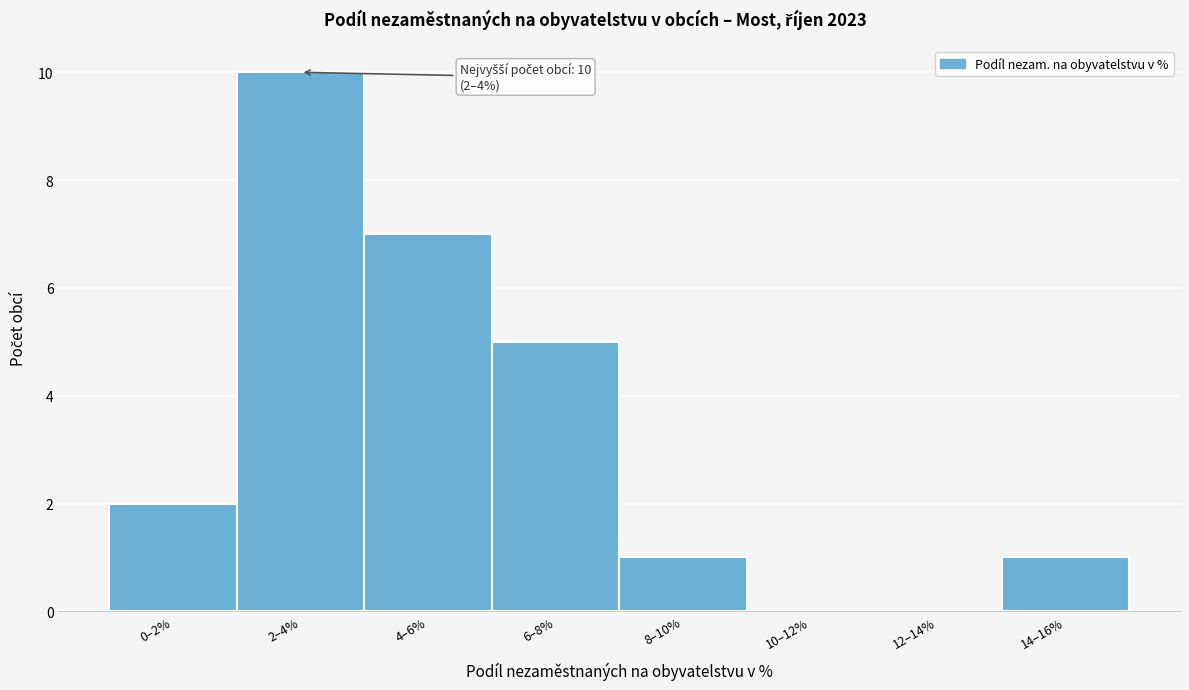

Reading right to left, list all the values displayed in this chart.

14–16%=1	12–14%=0	10–12%=0	8–10%=1	6–8%=5	4–6%=7	2–4%=10	0–2%=2